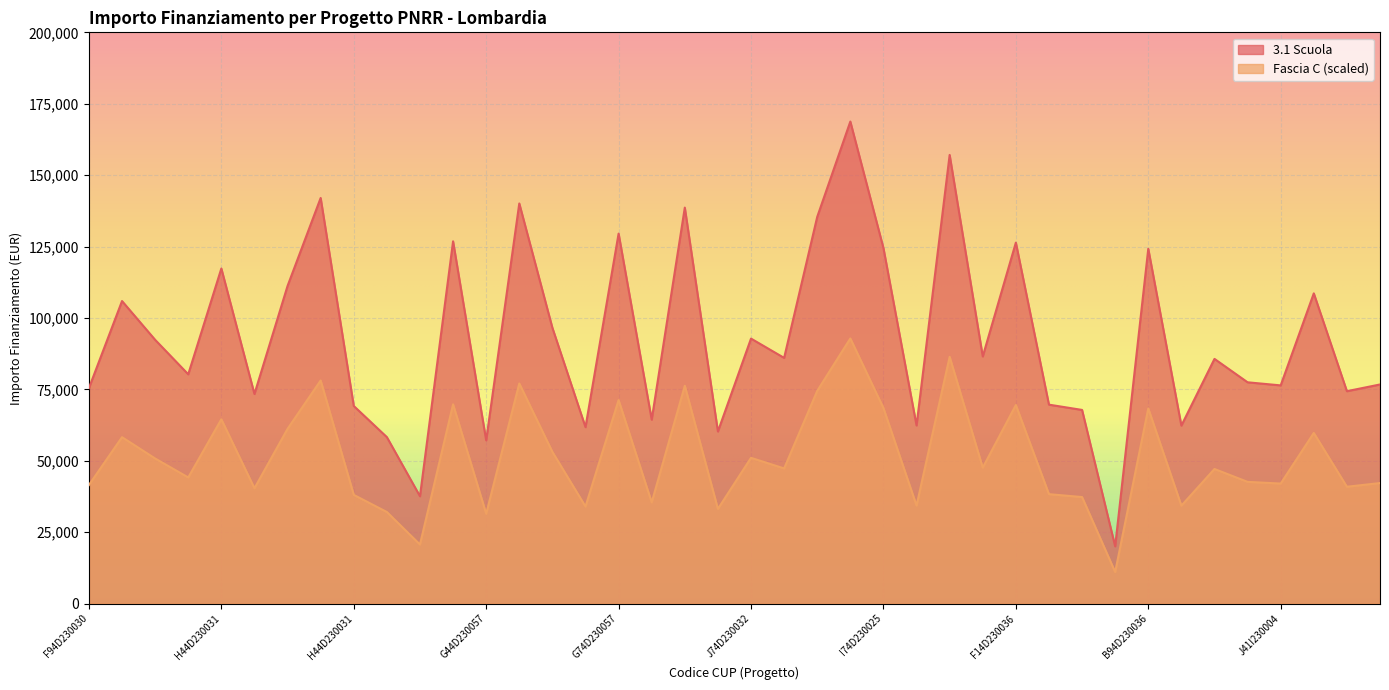

What is the difference between the Fascia C values at D64D23003860006 and E14D23003760006?

3316.3